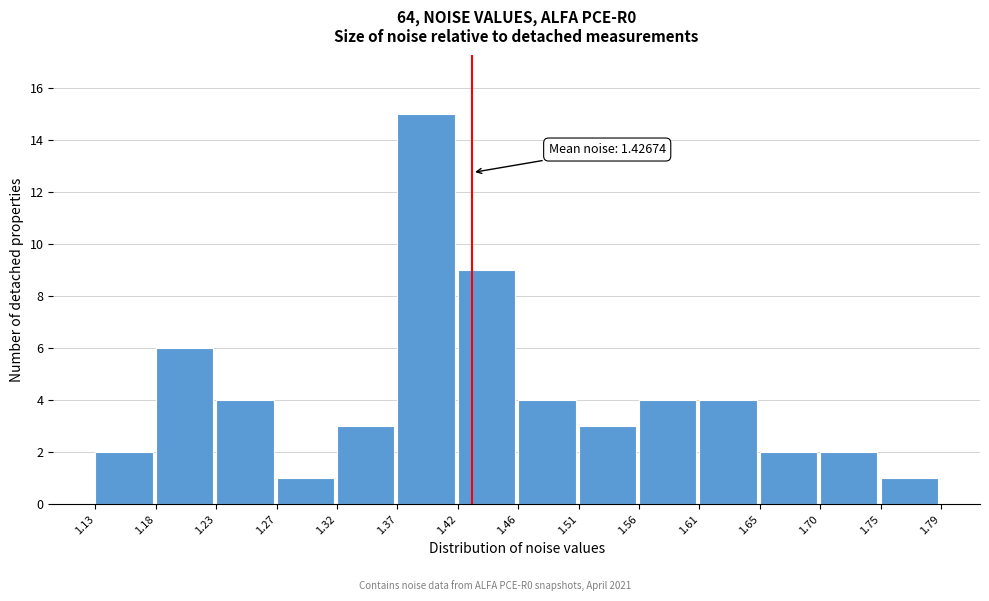

Which range on the x-axis has the tallest bar?

1.37 to 1.42